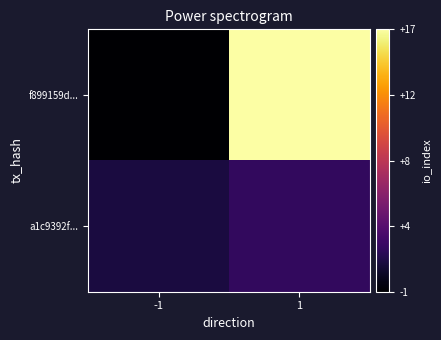

Which series has the largest total across all categories?

f899159d...